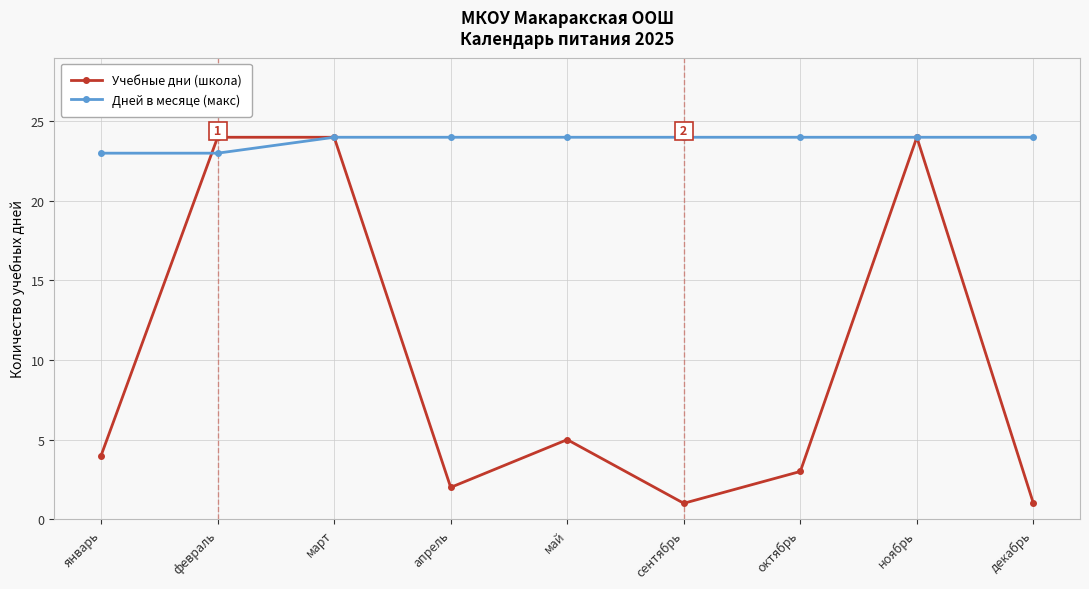

What is the difference between the Дней в месяце (макс) values at январь and октябрь?

1